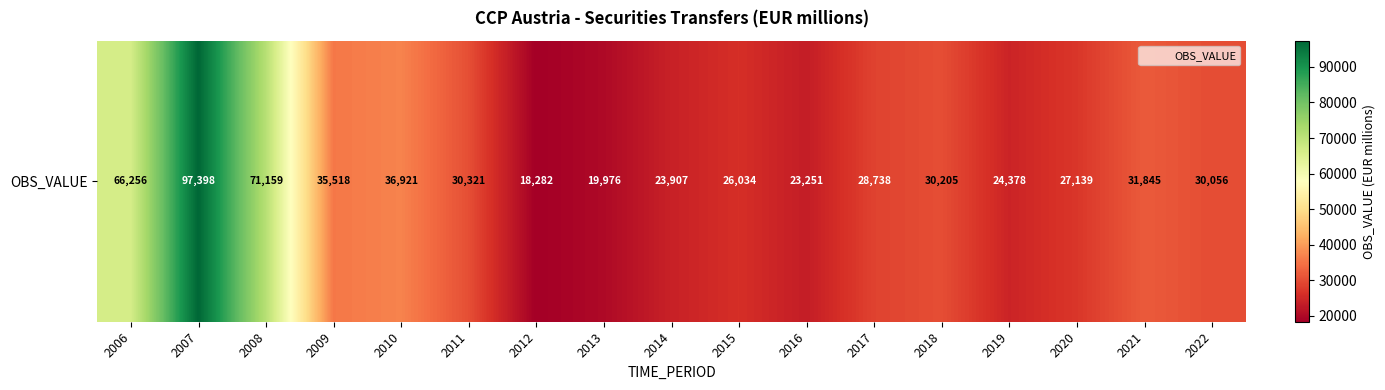

What is the average value?

36552